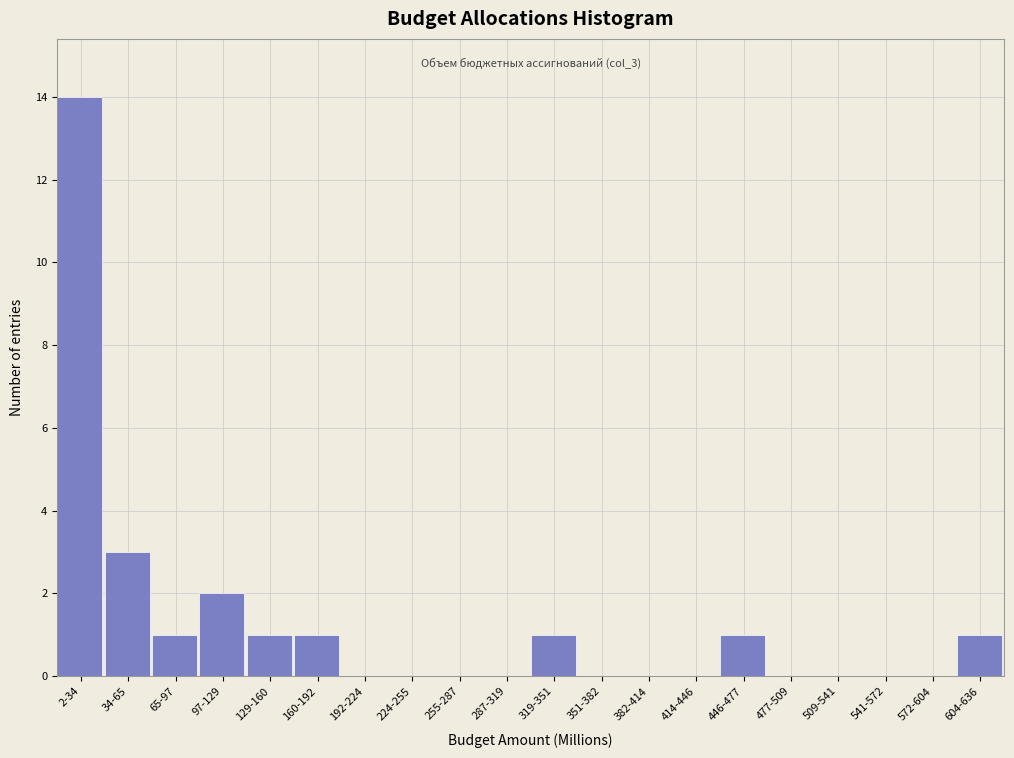

Reading right to left, list all the values displayed in this chart.

604-636=1	572-604=0	541-572=0	509-541=0	477-509=0	446-477=1	414-446=0	382-414=0	351-382=0	319-351=1	287-319=0	255-287=0	224-255=0	192-224=0	160-192=1	129-160=1	97-129=2	65-97=1	34-65=3	2-34=14